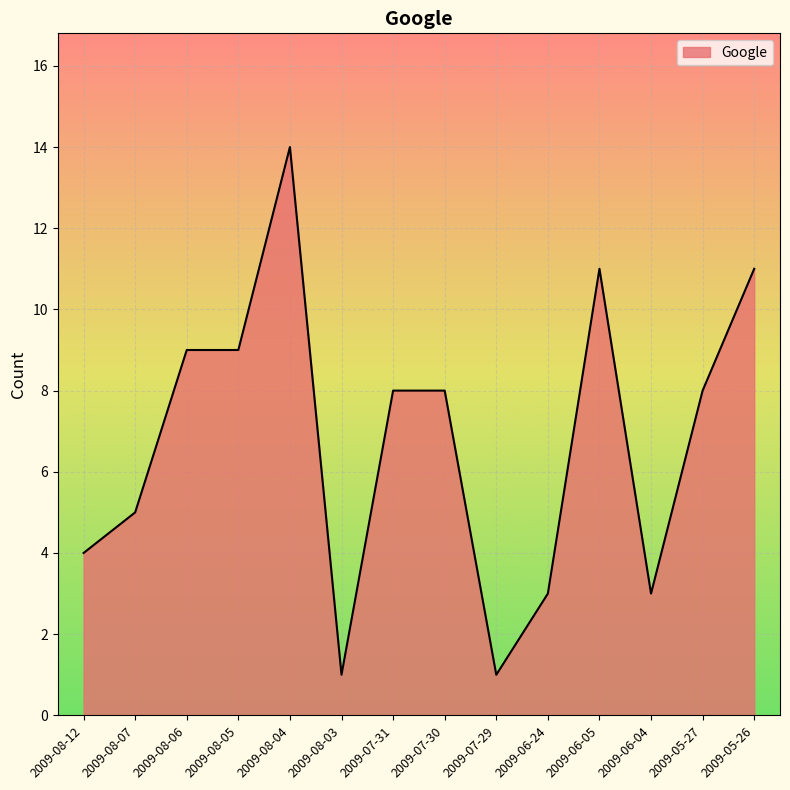

True or false: the data shows 2 at 2009-08-05.

False